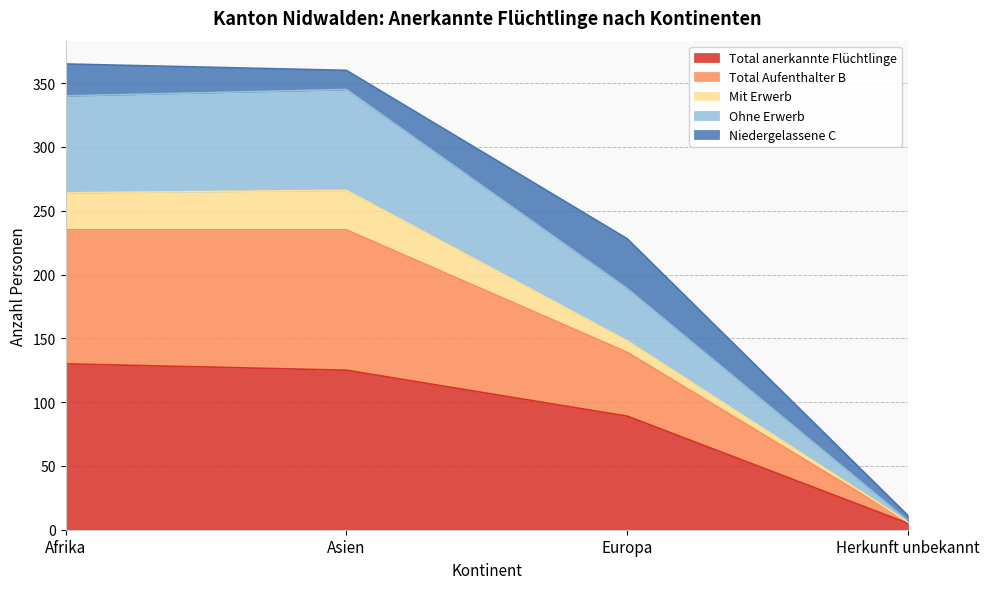

What is the smallest value displayed?

5